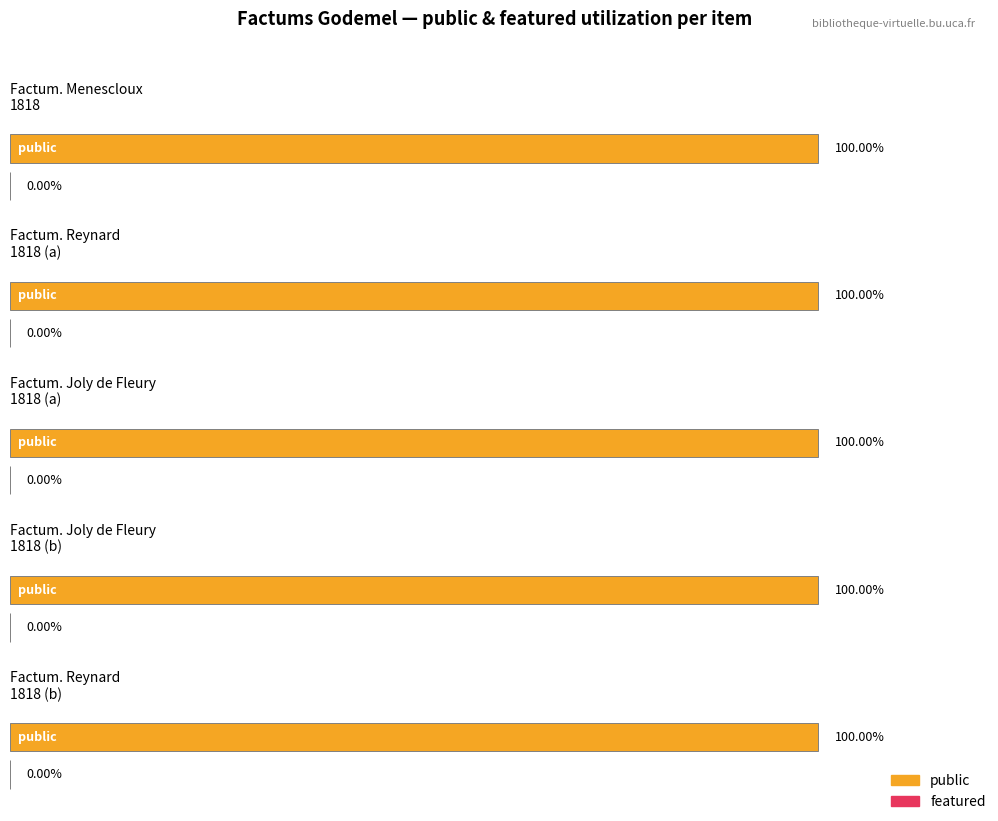

At which label is public closest to 1?

[Factum. Menescloux, Pierre. 1818]